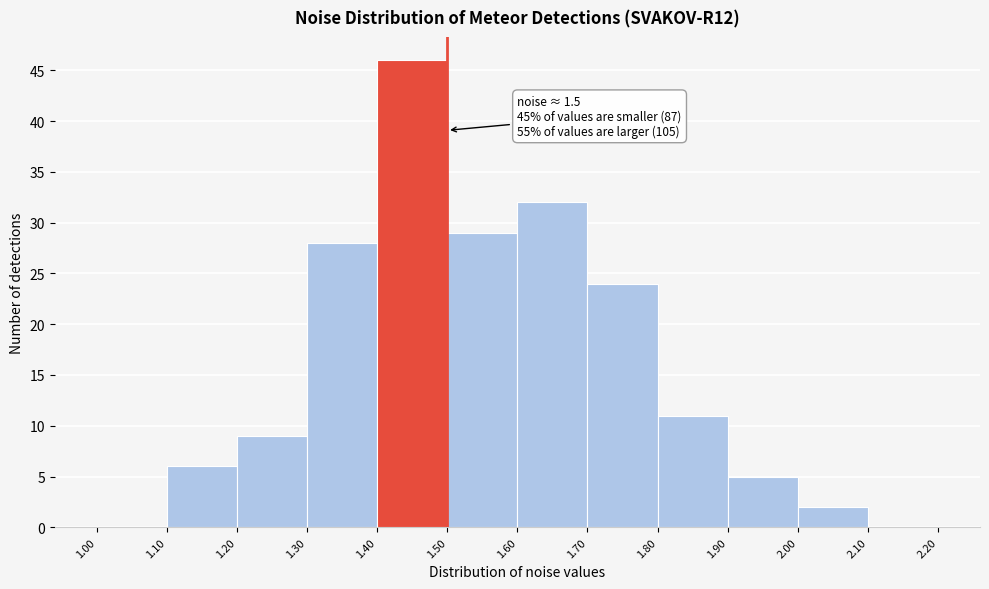

Over which range of the x-axis is the bar tallest?

1.40 to 1.50